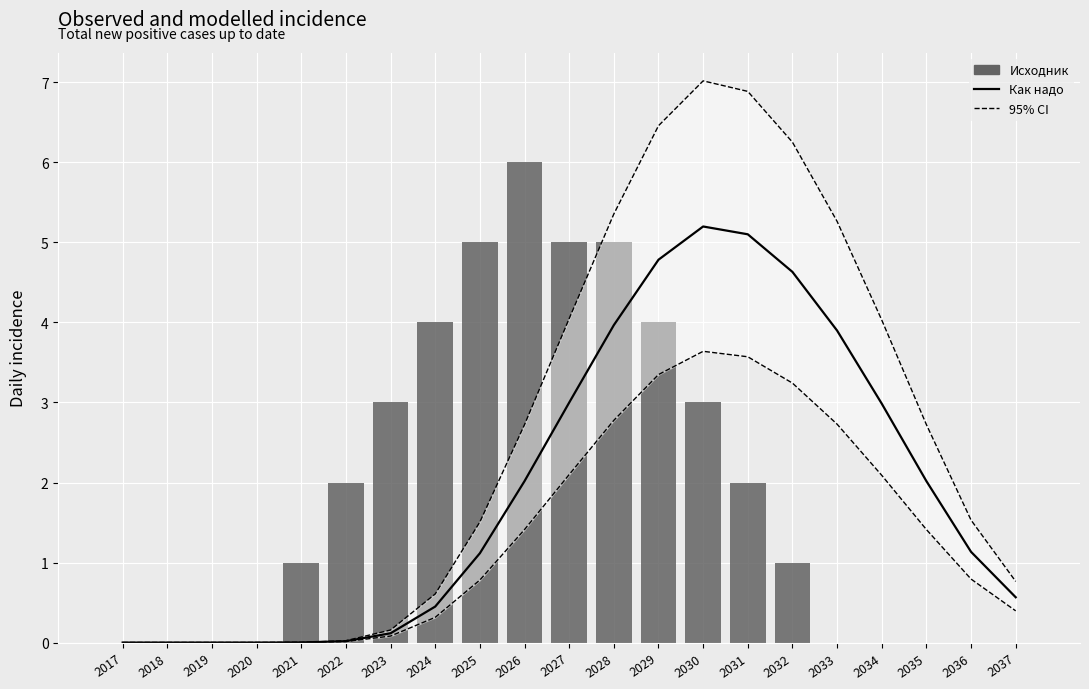

Rank the series at 2023 from highest to lowest value.

Исходник, Upper CI, Как надо, Lower CI